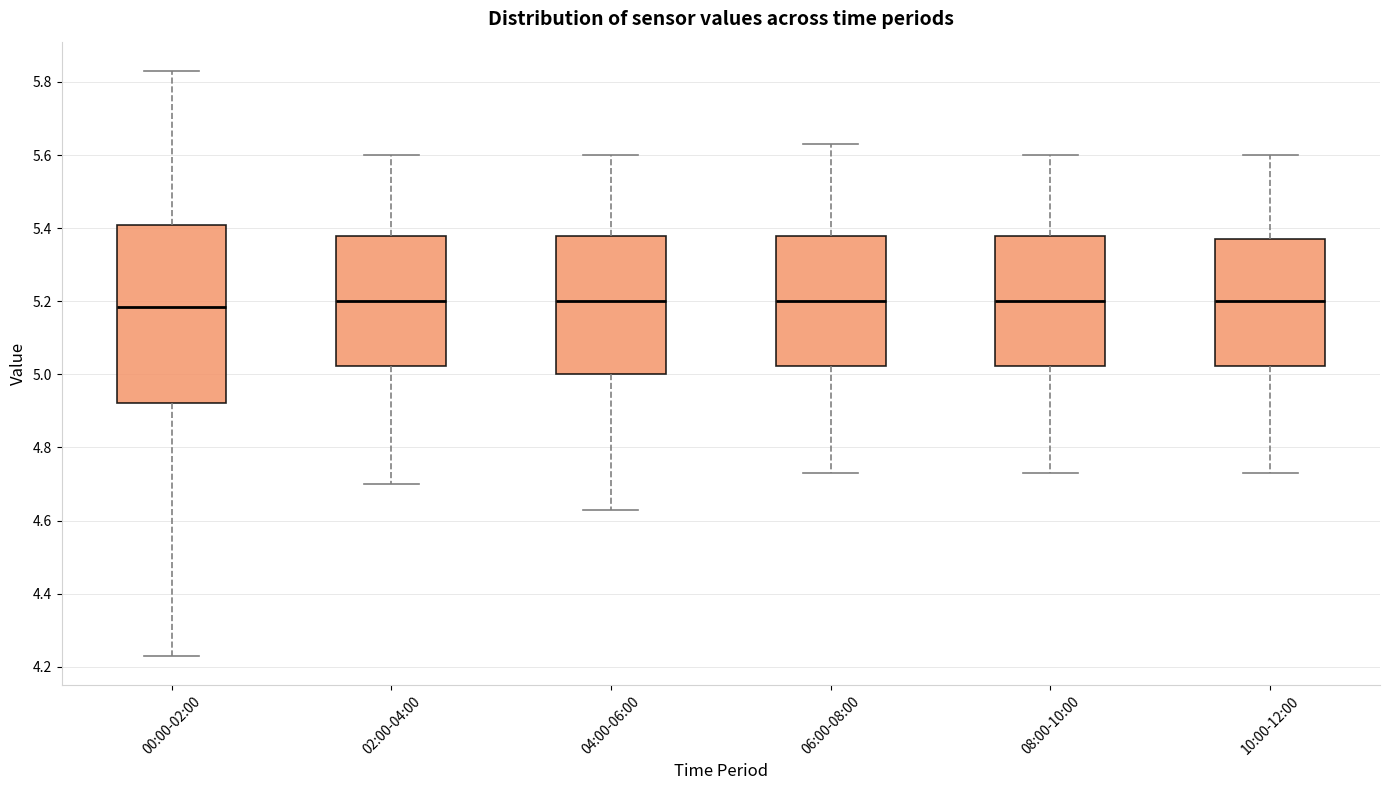

Where does the upper whisker of the box for 06:00-08:00 end on the y-axis? The values are not printed on the chart, so give them approximately, as read against the axis.

5.64